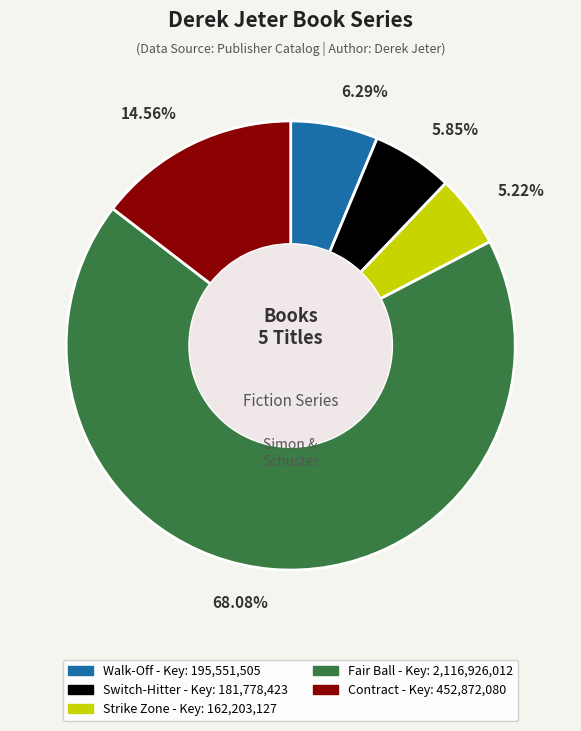

Is it true that Walk-Off is 1% of the pie?

False